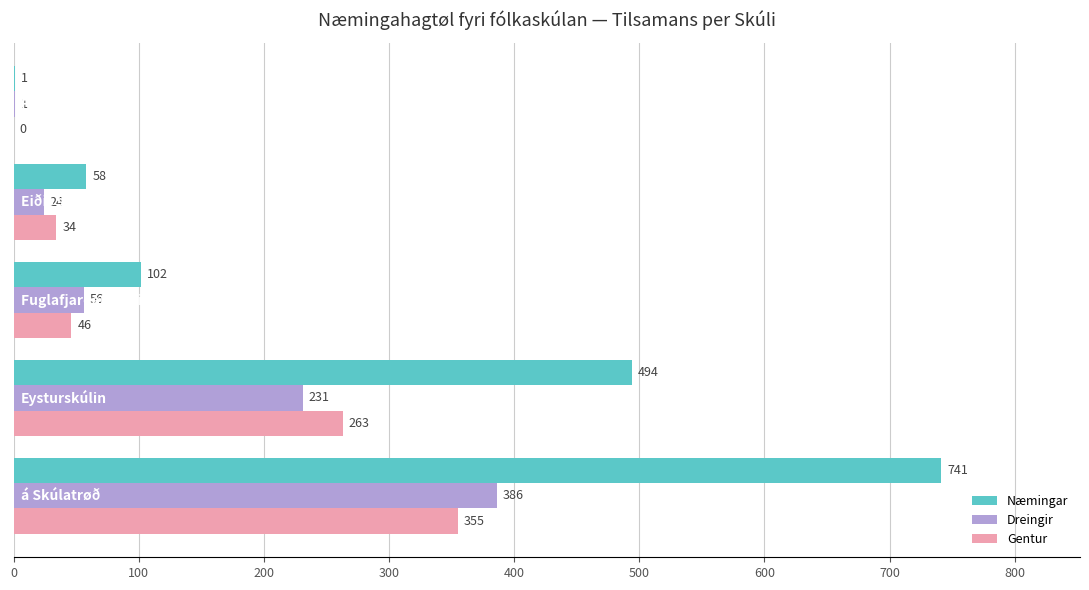

What is the sum of all Næmingar values?

1396